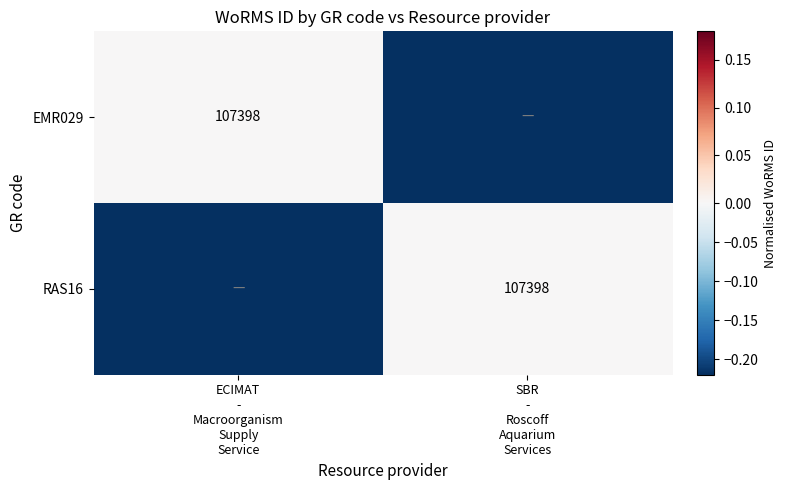

Between SBR
-
Roscoff
Aquarium
Services and ECIMAT
-
Macroorganism
Supply
Service, which is larger?

ECIMAT
-
Macroorganism
Supply
Service